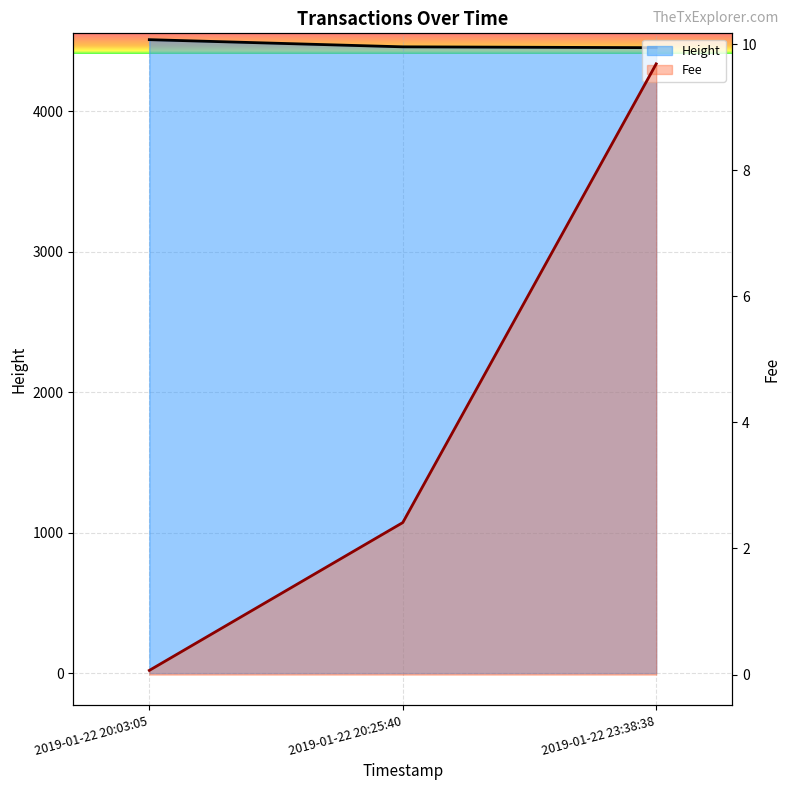

Reading right to left, transcribe all the data shown in this chart.

Height: 4451.0	4457.0	4508.0
Fee: 9.7	2.4	0.1